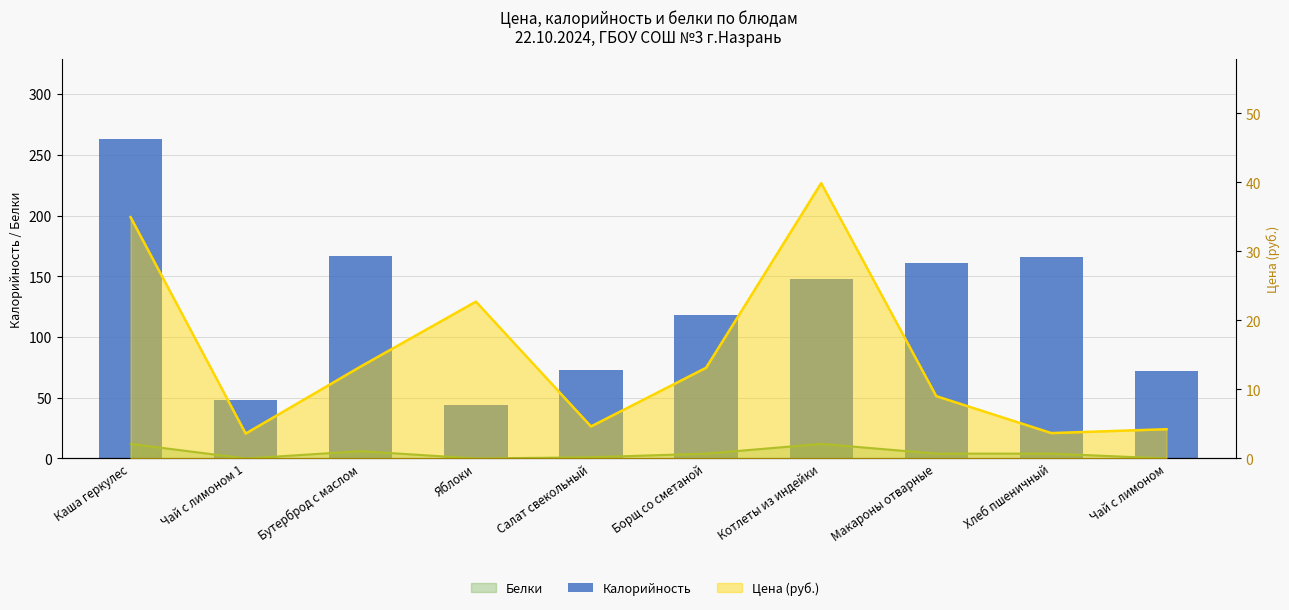

Read the value at Макароны отварные, to the nearest 10.

160